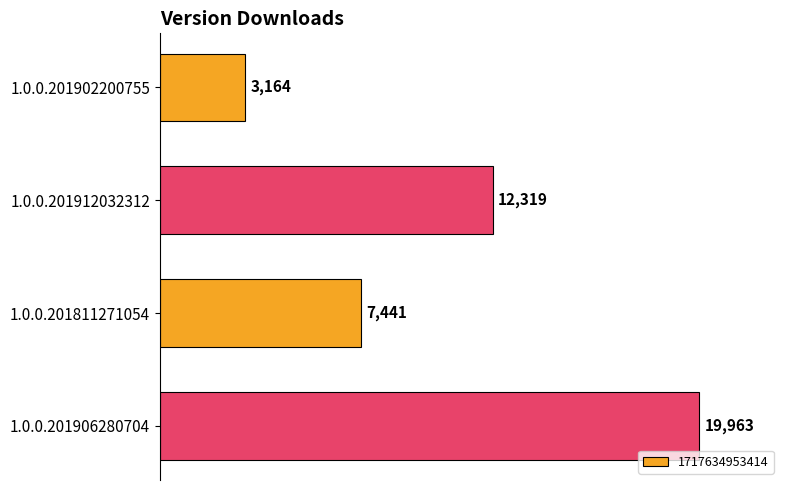

What is the difference between the maximum and second lowest values?

12522